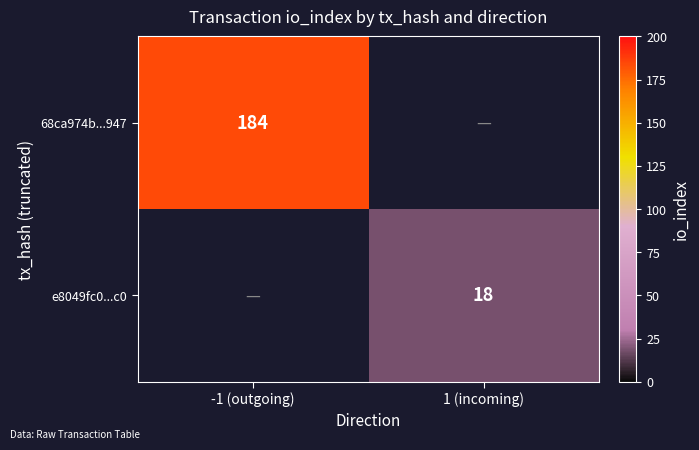

The value of 68ca974b...947 at -1 (outgoing) is 259. True or false?

False